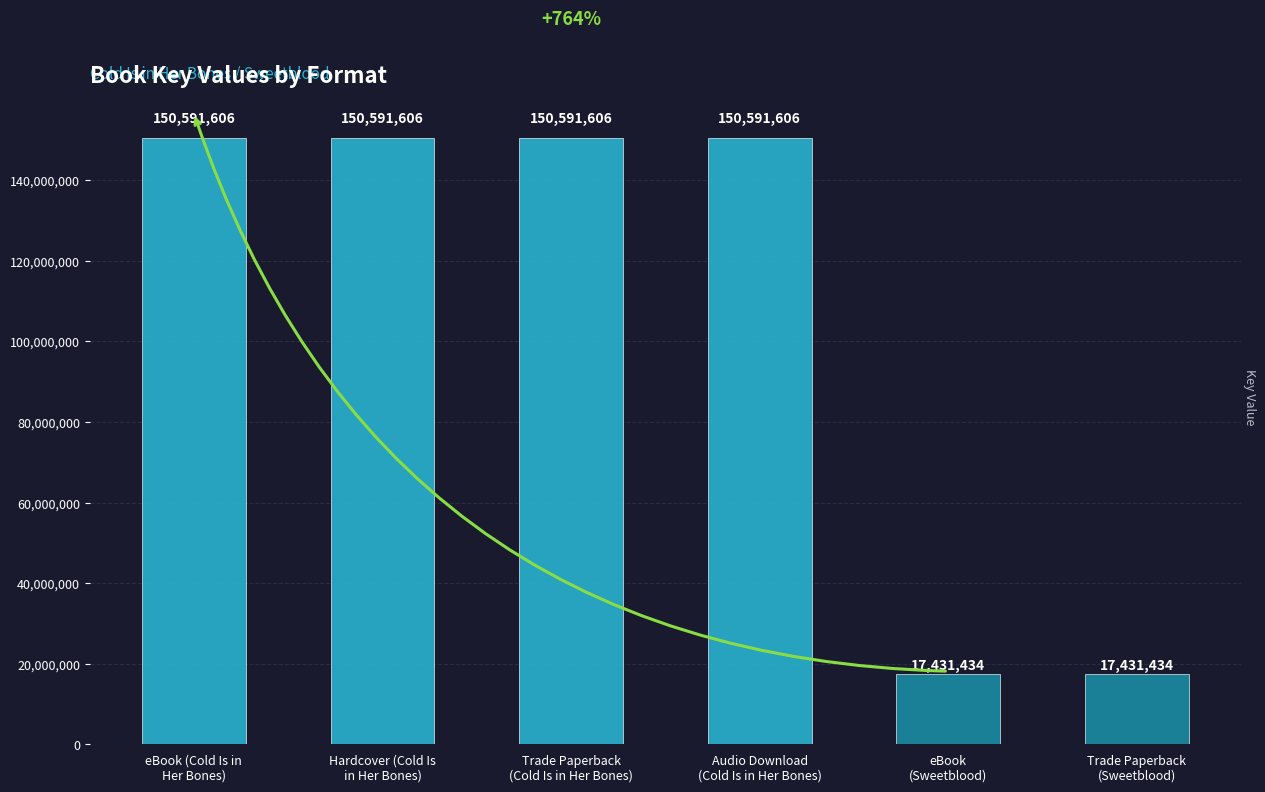

What is the sum of all values?

637229292